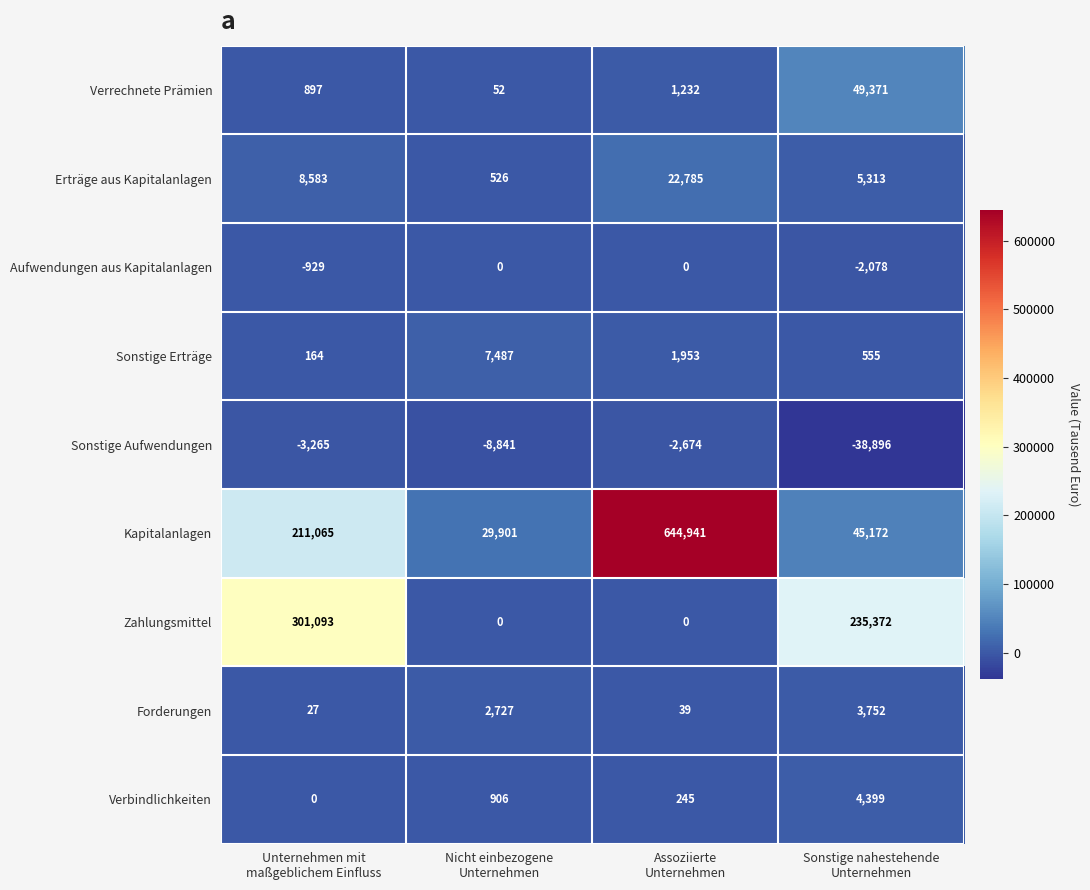

Which series has the largest total across all categories?

Kapitalanlagen